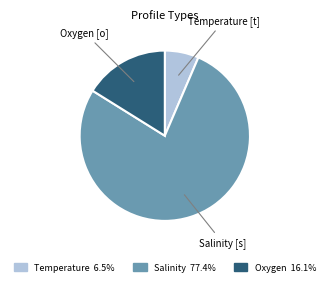

Count the number of slices in the pie.

3